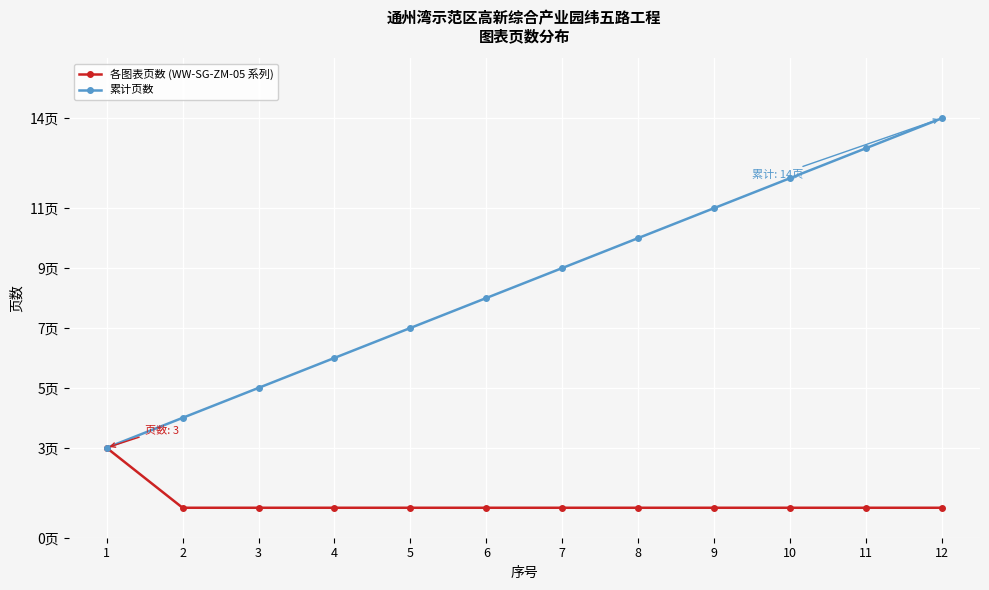

At how many categories does at least one series exceed 7?

7